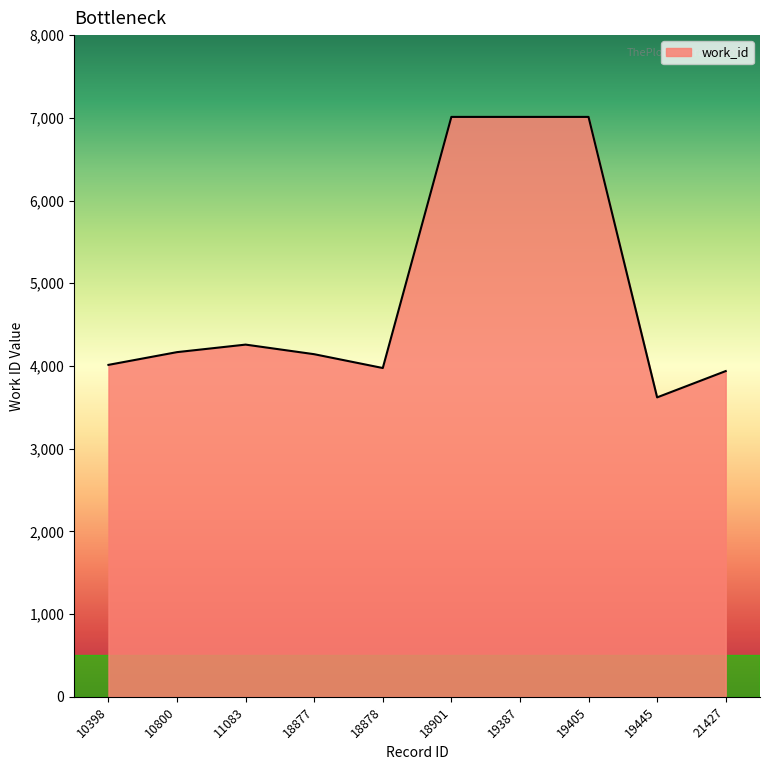

Where is the first local minimum?

18878